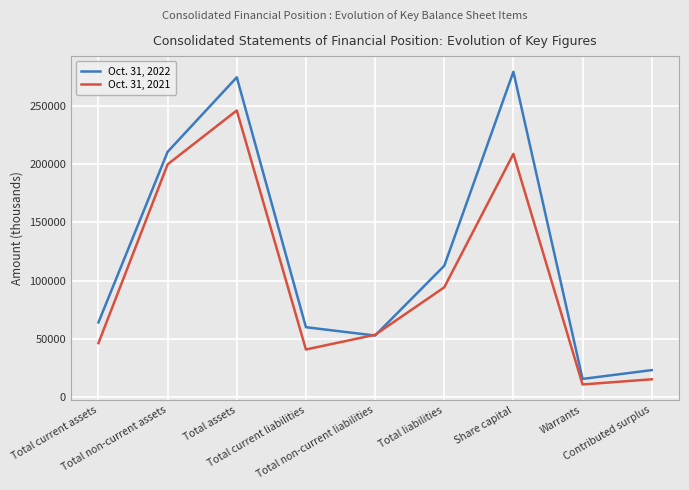

Which series has the largest range (max minus min)?

Oct. 31, 2022